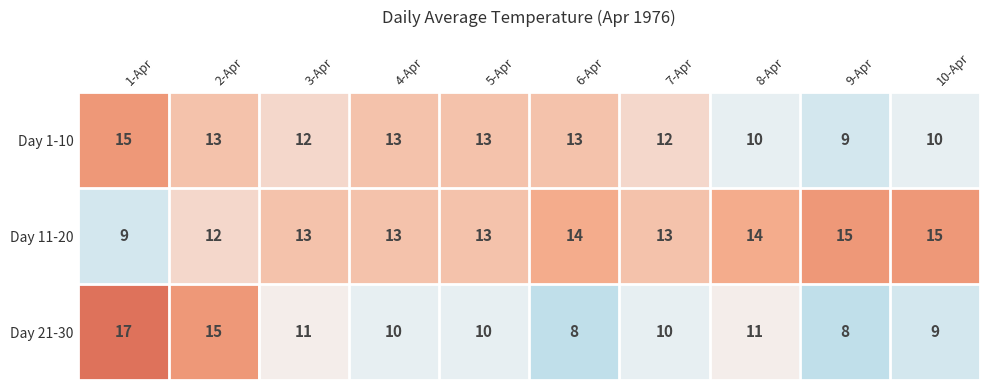

Which series has the largest total across all categories?

Day 11-20